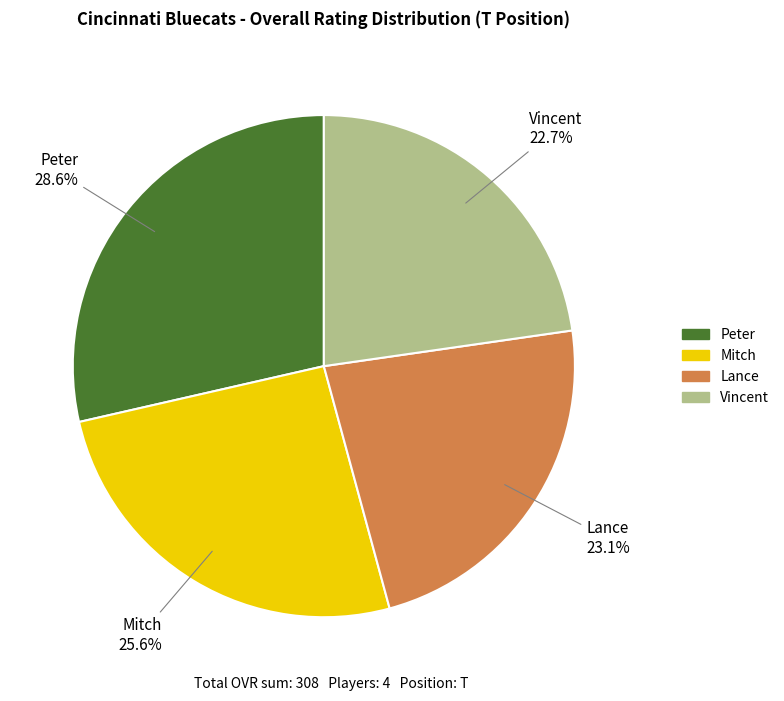

Which category has the biggest portion of the pie?

Peter